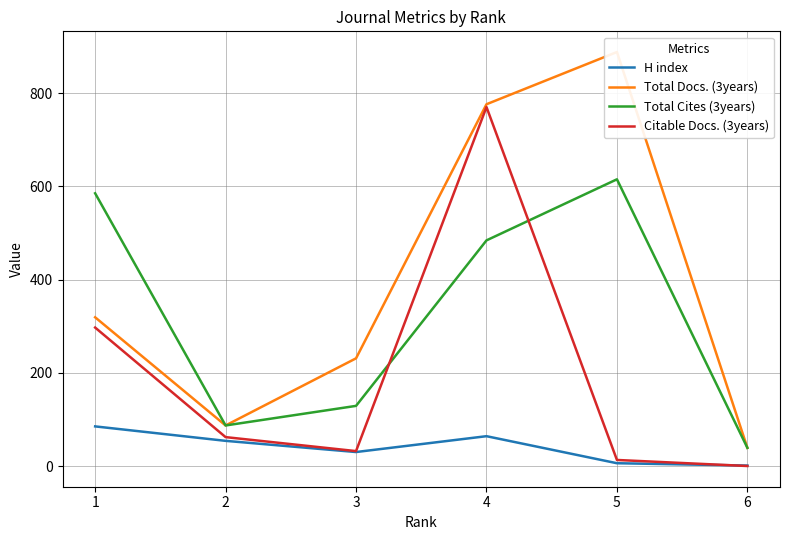

What is the minimum value for Total Cites (3years)?

39